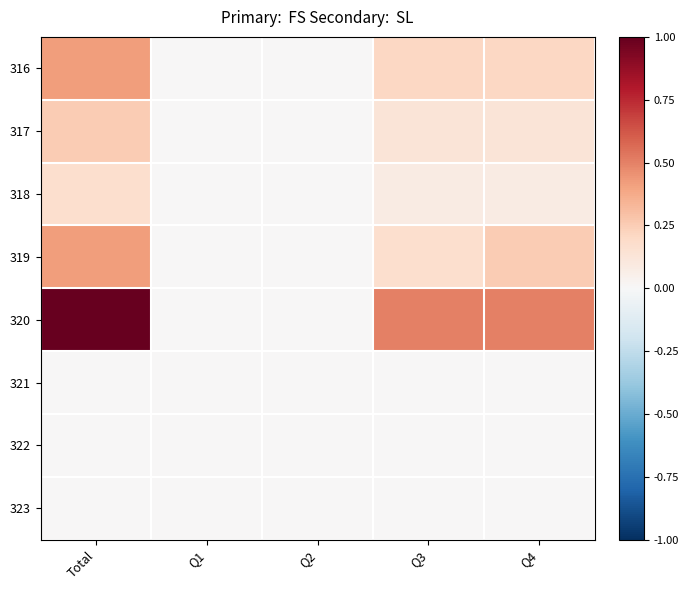

Count the number of data series in this chart.

8